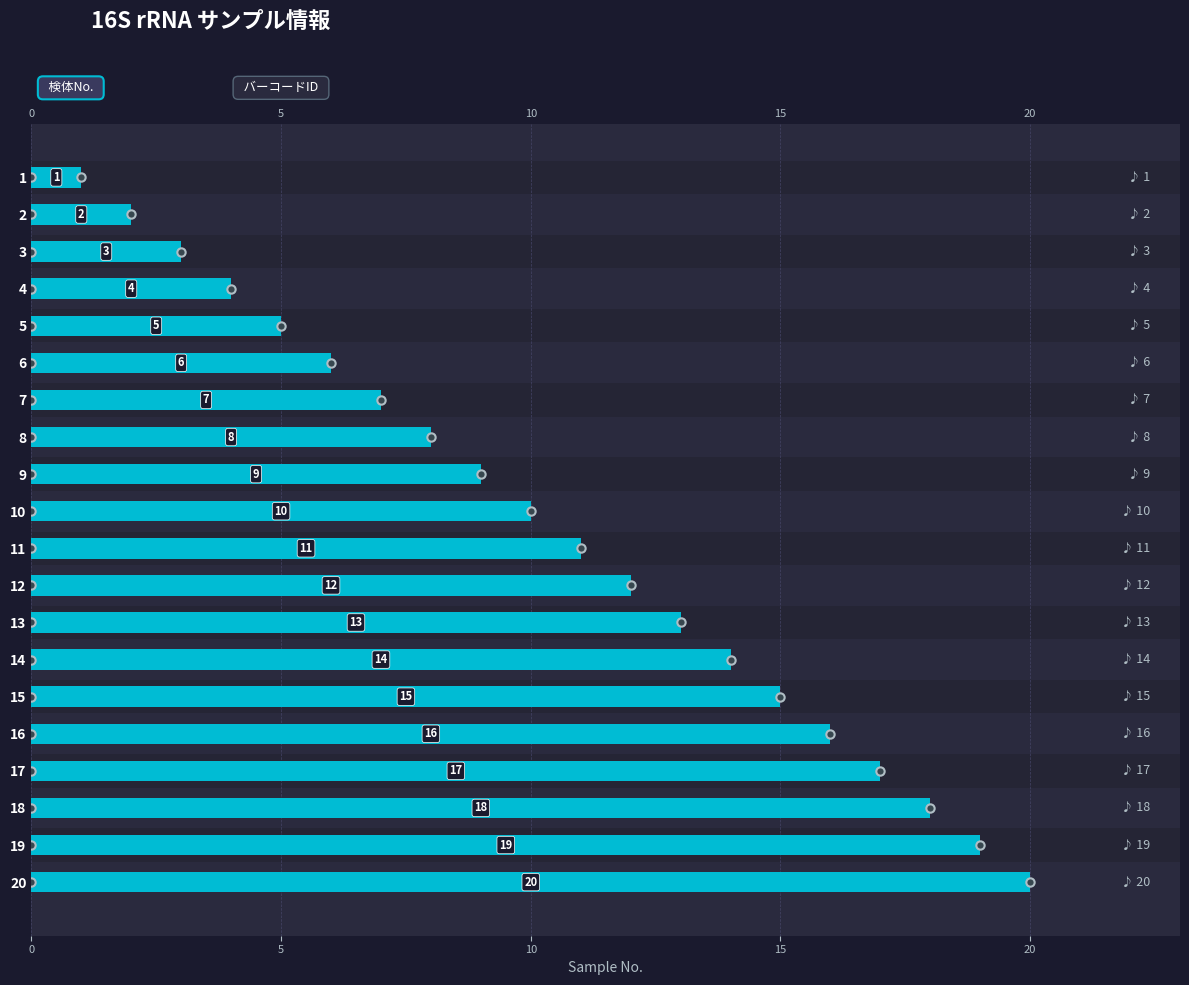

Which has a higher value, 7 or 16?

16